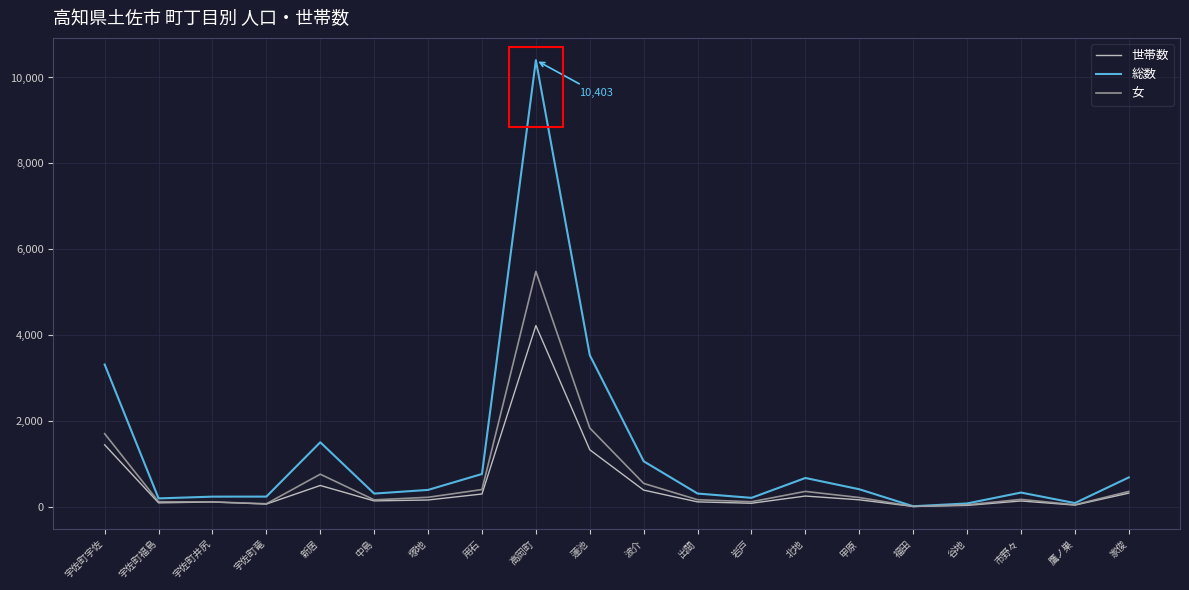

At which category is the sum across all series the highest?

高岡町